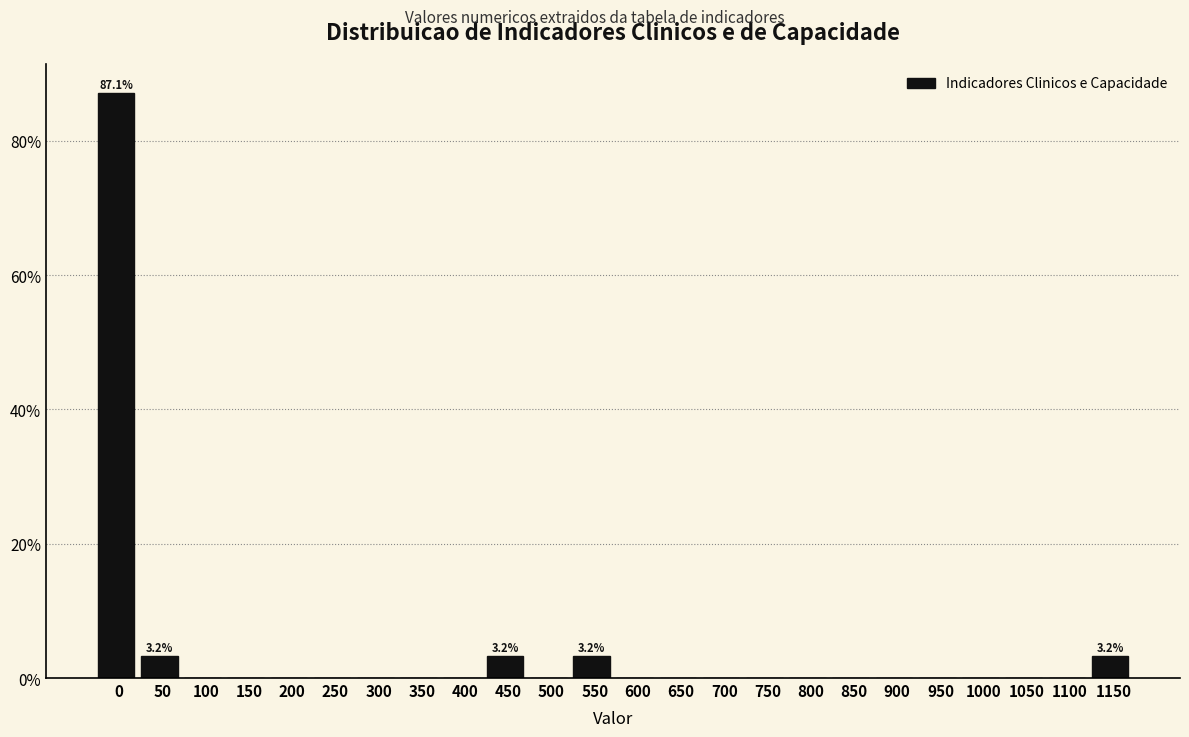

Reading left to right, what are all the values shown in this chart?

0=87.1	50=3.2	100=0.0	150=0.0	200=0.0	250=0.0	300=0.0	350=0.0	400=0.0	450=3.2	500=0.0	550=3.2	600=0.0	650=0.0	700=0.0	750=0.0	800=0.0	850=0.0	900=0.0	950=0.0	1000=0.0	1050=0.0	1100=0.0	1150=3.2